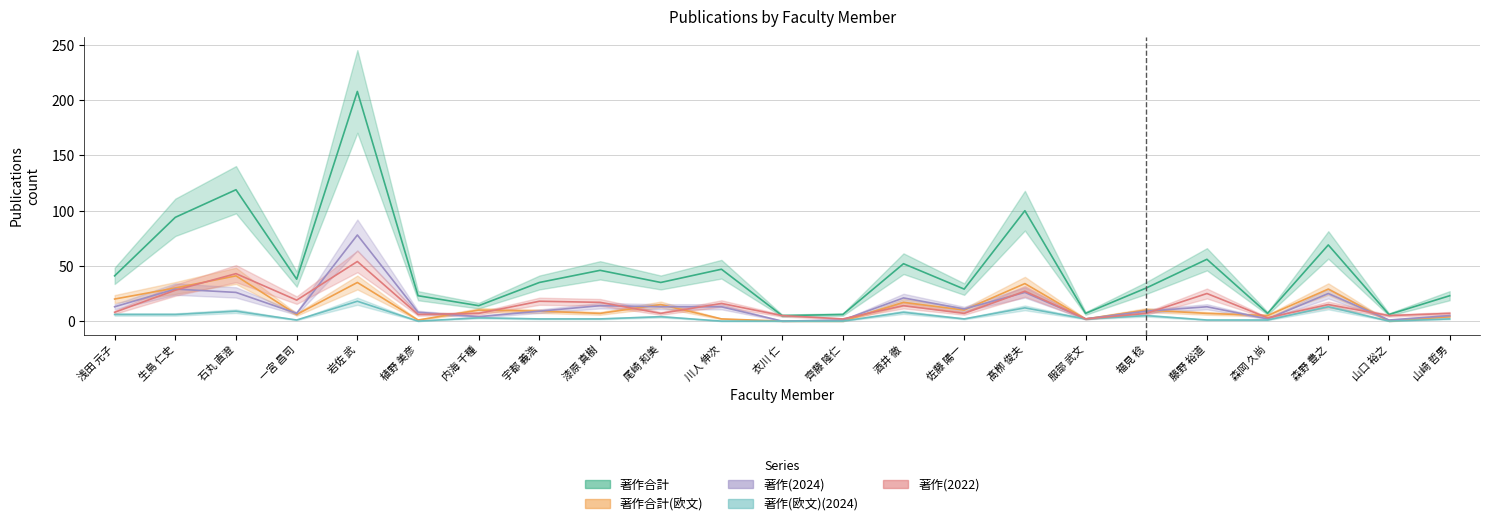

List the series in order of their peak value, highest first.

著作合計, 著作(2024), 著作(2022), 著作合計(欧文), 著作(欧文)(2024)